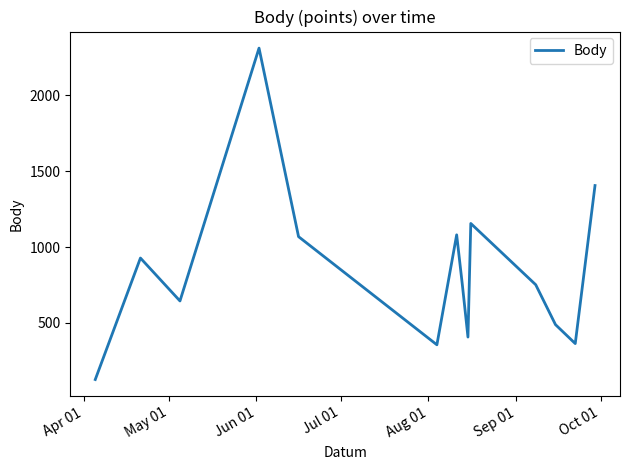

Count the number of categories in the chart.

14